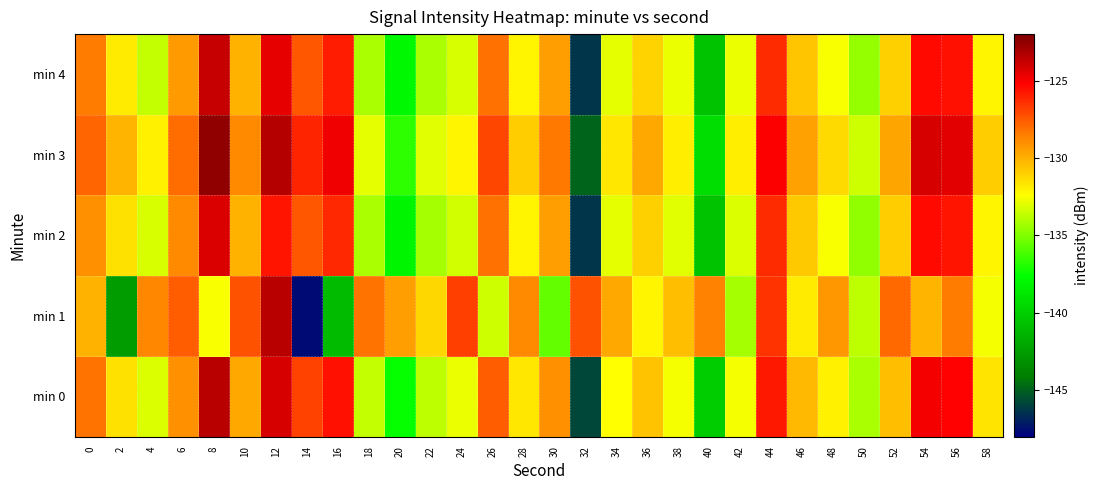

Reading left to right, extract all data points from this chart.

min 0: 0=-128.2	2=-131.5	4=-133.2	6=-129.1	8=-123.4	10=-129.8	12=-124.2	14=-127.0	16=-125.6	18=-133.7	20=-137.5	22=-133.8	24=-132.8	26=-127.7	28=-131.7	30=-129.0	32=-145.8	34=-132.4	36=-130.6	38=-132.6	40=-140.1	42=-132.6	44=-125.9	46=-130.3	48=-132.0	50=-134.1	52=-130.4	54=-124.9	56=-125.2	58=-131.6
min 1: 0=-130.1	2=-142.5	4=-128.8	6=-127.6	8=-132.5	10=-127.4	12=-123.5	14=-147.7	16=-141.0	18=-128.3	20=-129.5	22=-131.2	24=-126.8	26=-133.4	28=-128.9	30=-135.6	32=-127.3	34=-129.8	36=-132.1	38=-130.5	40=-128.7	42=-134.2	44=-126.5	46=-131.8	48=-129.3	50=-133.7	52=-127.9	54=-130.2	56=-128.4	58=-132.6
min 2: 0=-129.1	2=-131.5	4=-133.2	6=-128.9	8=-124.3	10=-130.1	12=-125.7	14=-127.4	16=-126.2	18=-134.1	20=-138.0	22=-134.2	24=-133.3	26=-128.1	28=-132.1	30=-129.5	32=-146.3	34=-132.9	36=-131.0	38=-133.0	40=-140.6	42=-133.1	44=-126.3	46=-130.8	48=-132.5	50=-134.6	52=-130.9	54=-125.4	56=-125.7	58=-132.1
min 3: 0=-127.8	2=-130.2	4=-132.0	6=-128.0	8=-122.5	10=-128.9	12=-123.4	14=-126.1	16=-124.8	18=-132.9	20=-136.7	22=-133.0	24=-132.1	26=-127.0	28=-130.9	30=-128.3	32=-144.9	34=-131.7	36=-129.8	38=-131.9	40=-139.3	42=-131.9	44=-125.1	46=-129.6	48=-131.3	50=-133.4	52=-129.7	54=-124.2	56=-124.5	58=-130.9
min 4: 0=-128.5	2=-131.8	4=-133.6	6=-129.4	8=-123.8	10=-130.1	12=-124.6	14=-127.4	16=-125.9	18=-134.1	20=-137.9	22=-134.1	24=-133.2	26=-128.1	28=-132.1	30=-129.5	32=-146.3	34=-132.9	36=-131.1	38=-132.8	40=-140.6	42=-132.8	44=-126.3	46=-130.7	48=-132.5	50=-134.5	52=-131.0	54=-125.4	56=-125.6	58=-132.1